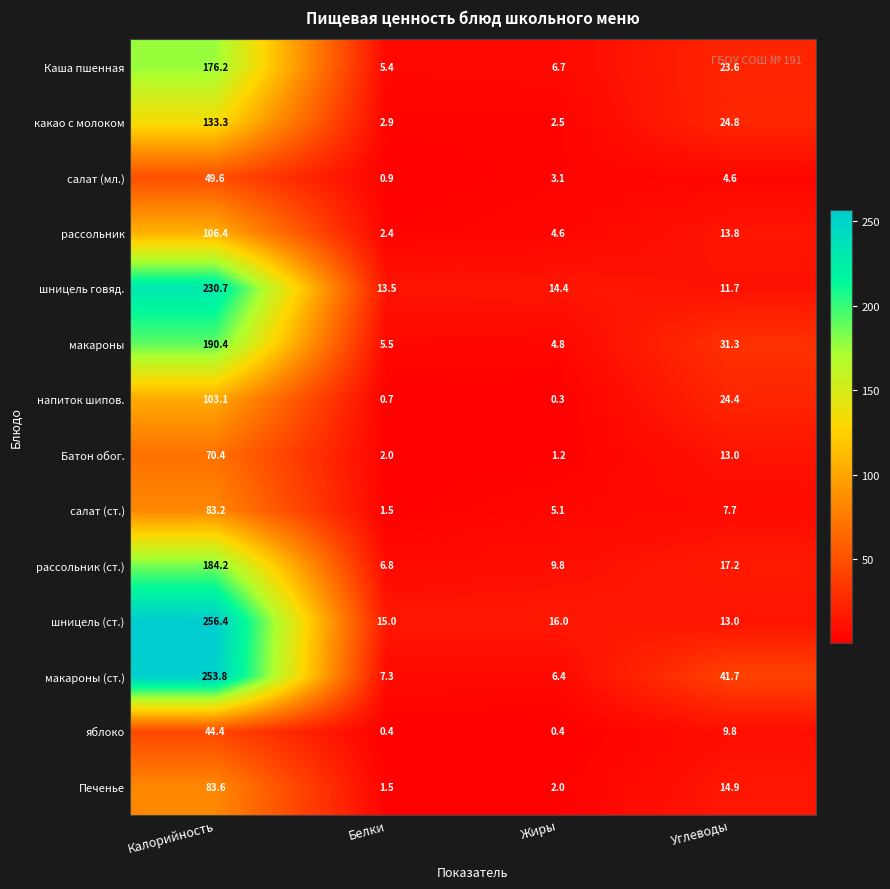

At which label does салат (мл.) first exceed 4?

Калорийность